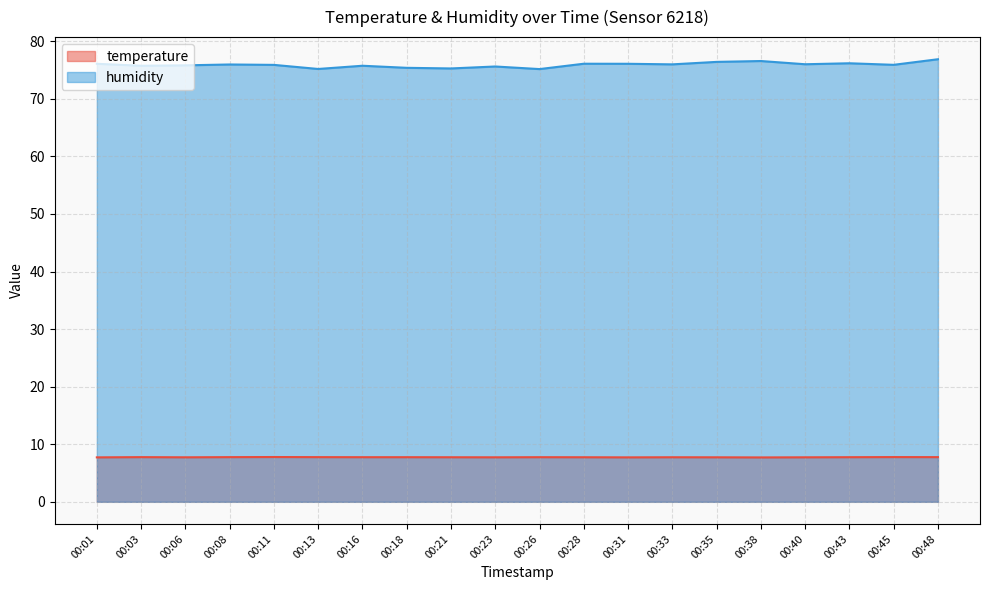

How many temperature values are between 7 and 8?

20